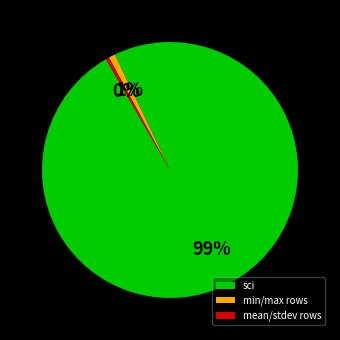

Does sci account for over 50% of the chart?

Yes